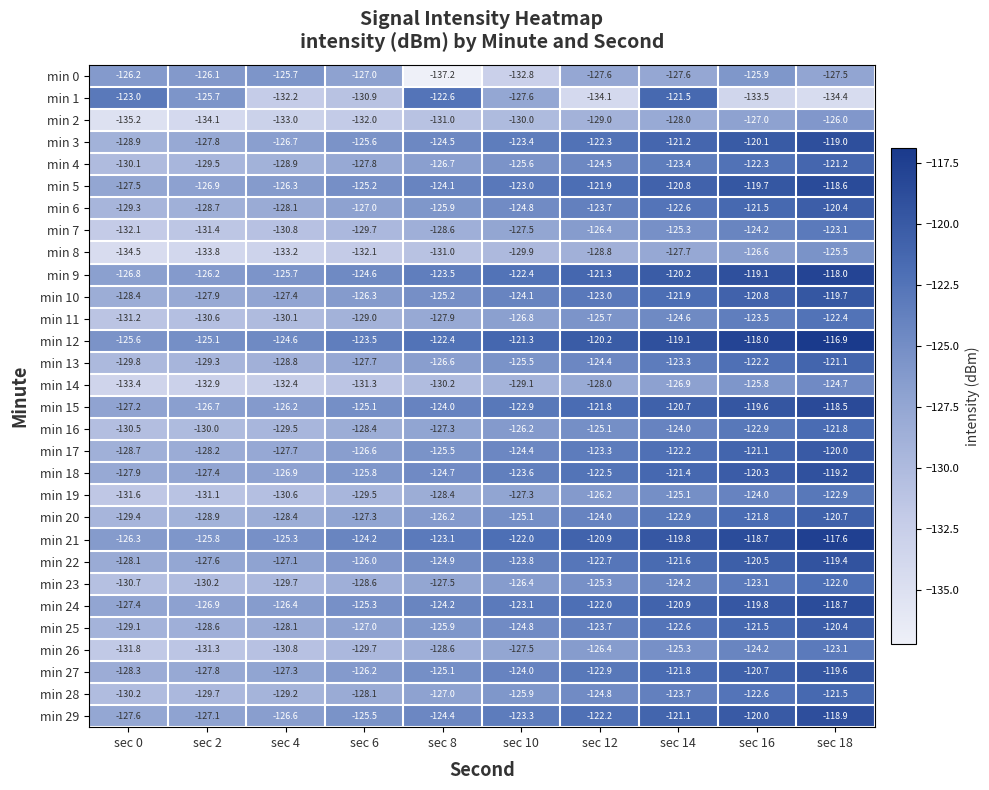

Is the value of min 22 at sec 16 greater than the value of min 27 at sec 12?

Yes